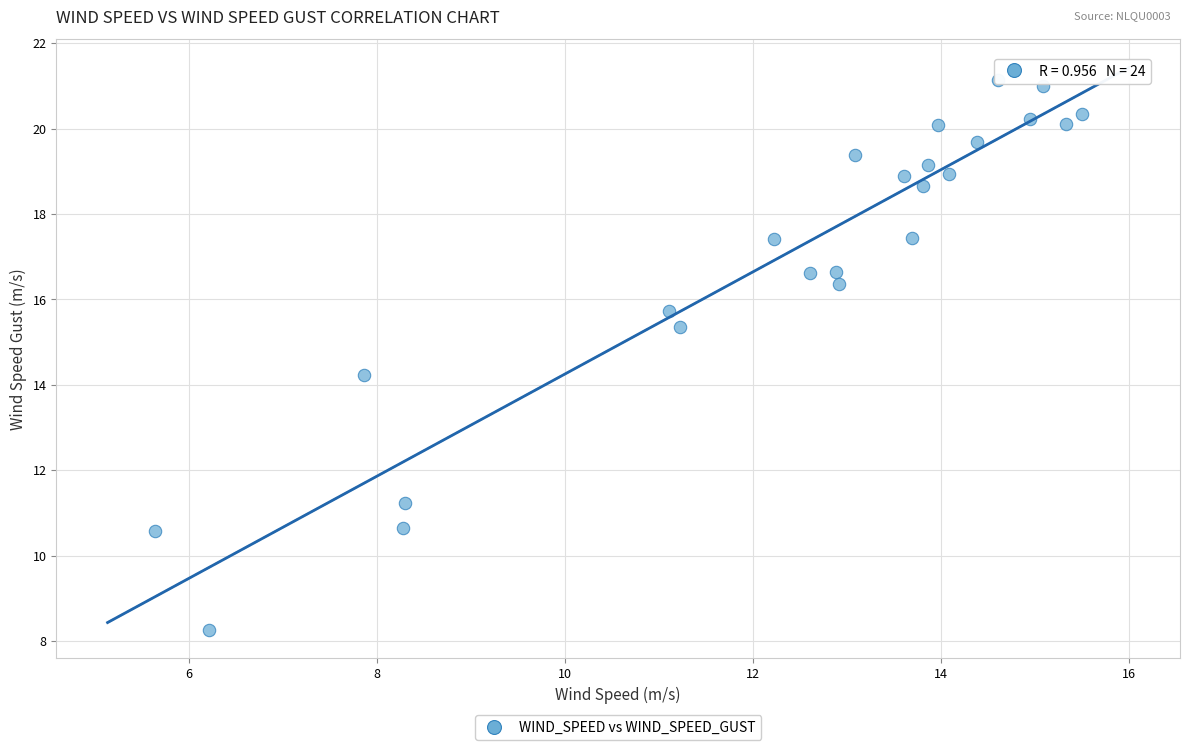

What is the range of Y values (max minus min)?

12.9